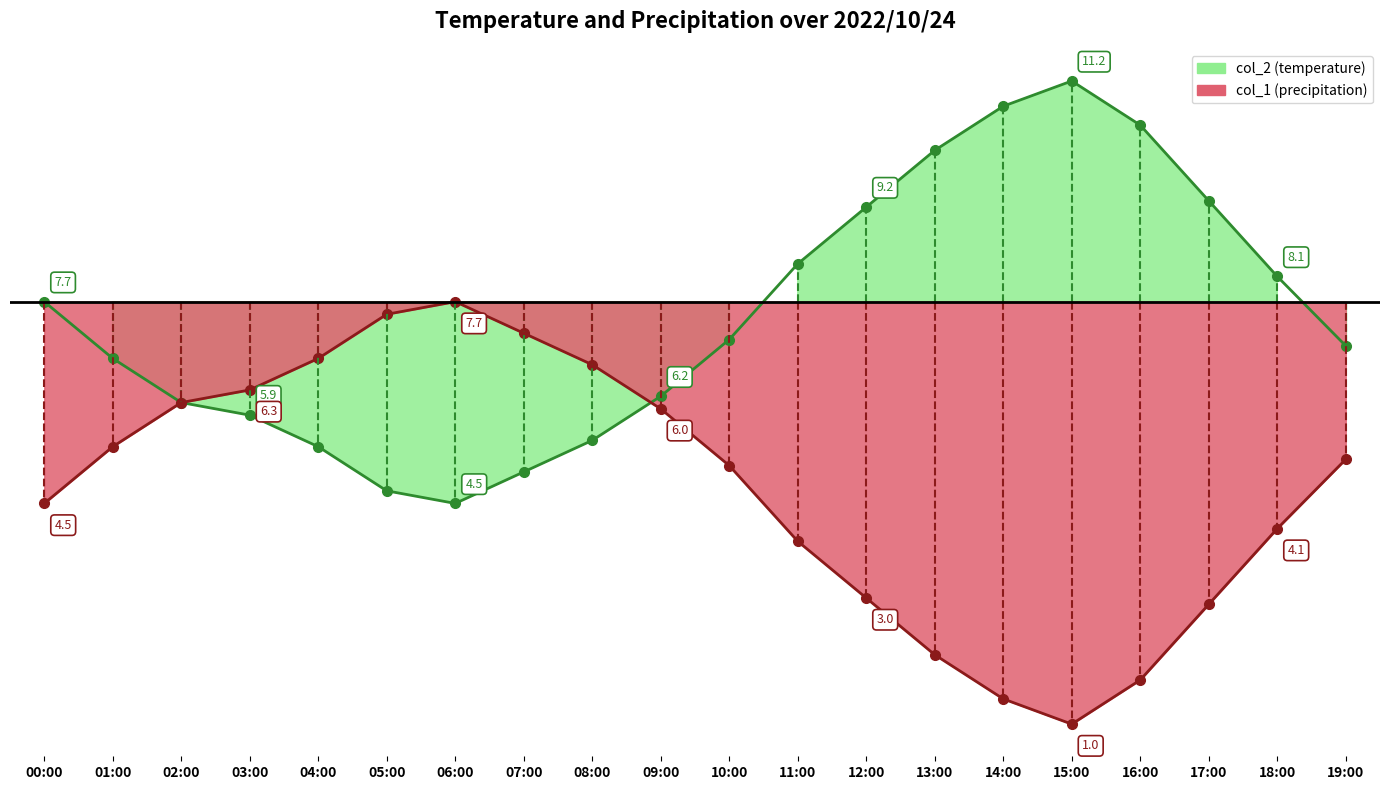

Reading left to right, transcribe all the data shown in this chart.

col_2_line: 00:00=7.7	01:00=6.8	02:00=6.1	03:00=5.9	04:00=5.4	05:00=4.7	06:00=4.5	07:00=5.0	08:00=5.5	09:00=6.2	10:00=7.1	11:00=8.3	12:00=9.2	13:00=10.1	14:00=10.8	15:00=11.2	16:00=10.5	17:00=9.3	18:00=8.1	19:00=7.0
col_1_line: 00:00=4.5	01:00=5.4	02:00=6.1	03:00=6.3	04:00=6.8	05:00=7.5	06:00=7.7	07:00=7.2	08:00=6.7	09:00=6.0	10:00=5.1	11:00=3.9	12:00=3.0	13:00=2.1	14:00=1.4	15:00=1.0	16:00=1.7	17:00=2.9	18:00=4.1	19:00=5.2